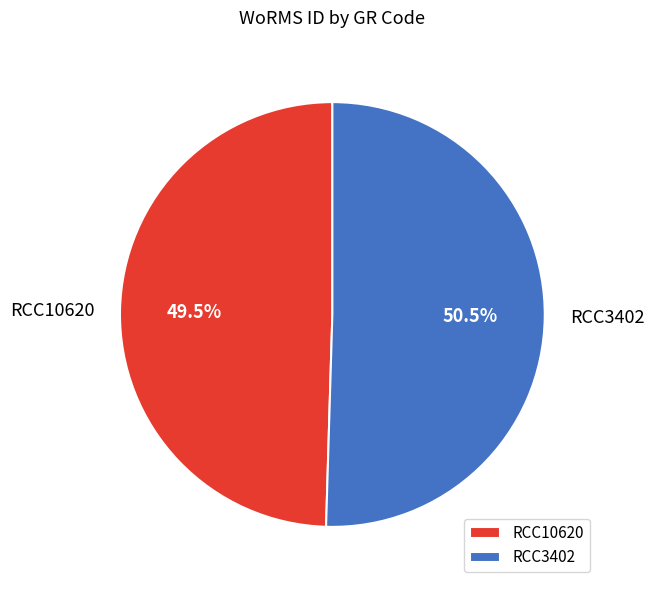

Combined, what portion of the pie is RCC3402 and RCC10620?

100.0%